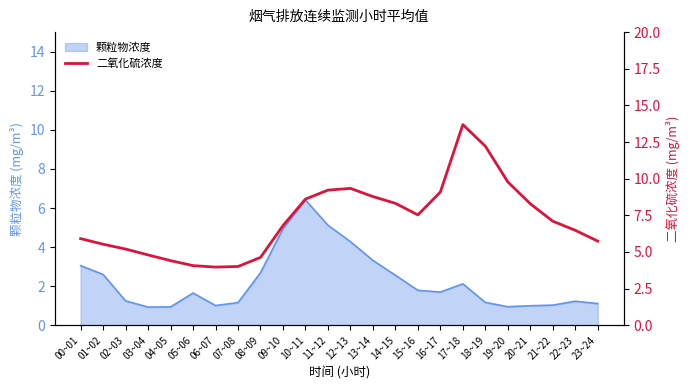

What is the minimum value for 颗粒物浓度?

0.9